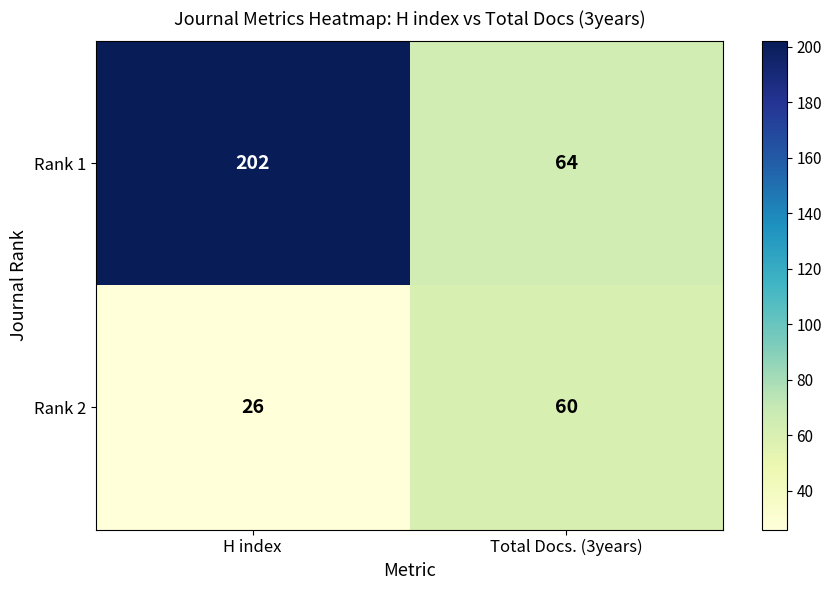

List the labels in order of Rank 1 value, largest first.

H index, Total Docs. (3years)